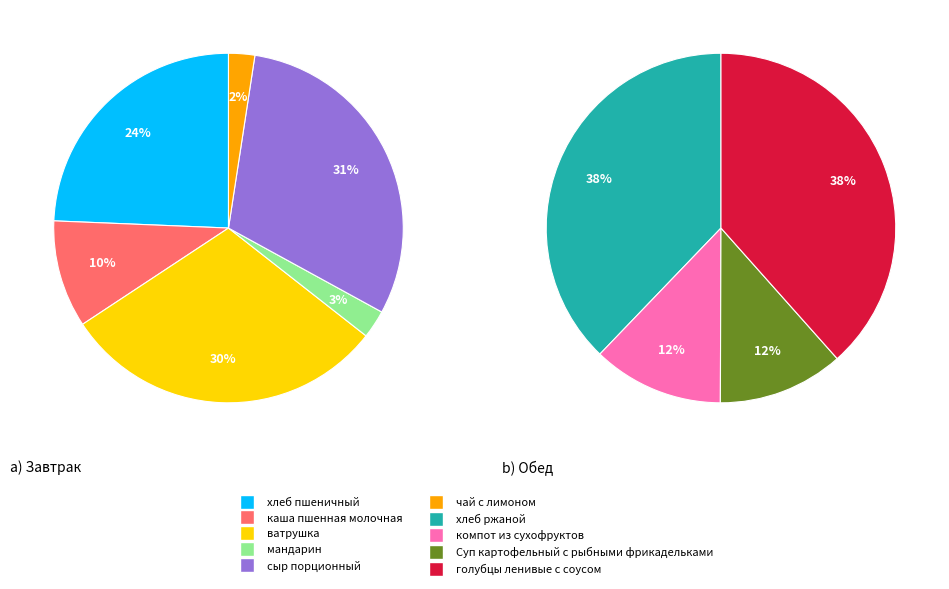

How many slices are in this pie chart?

10